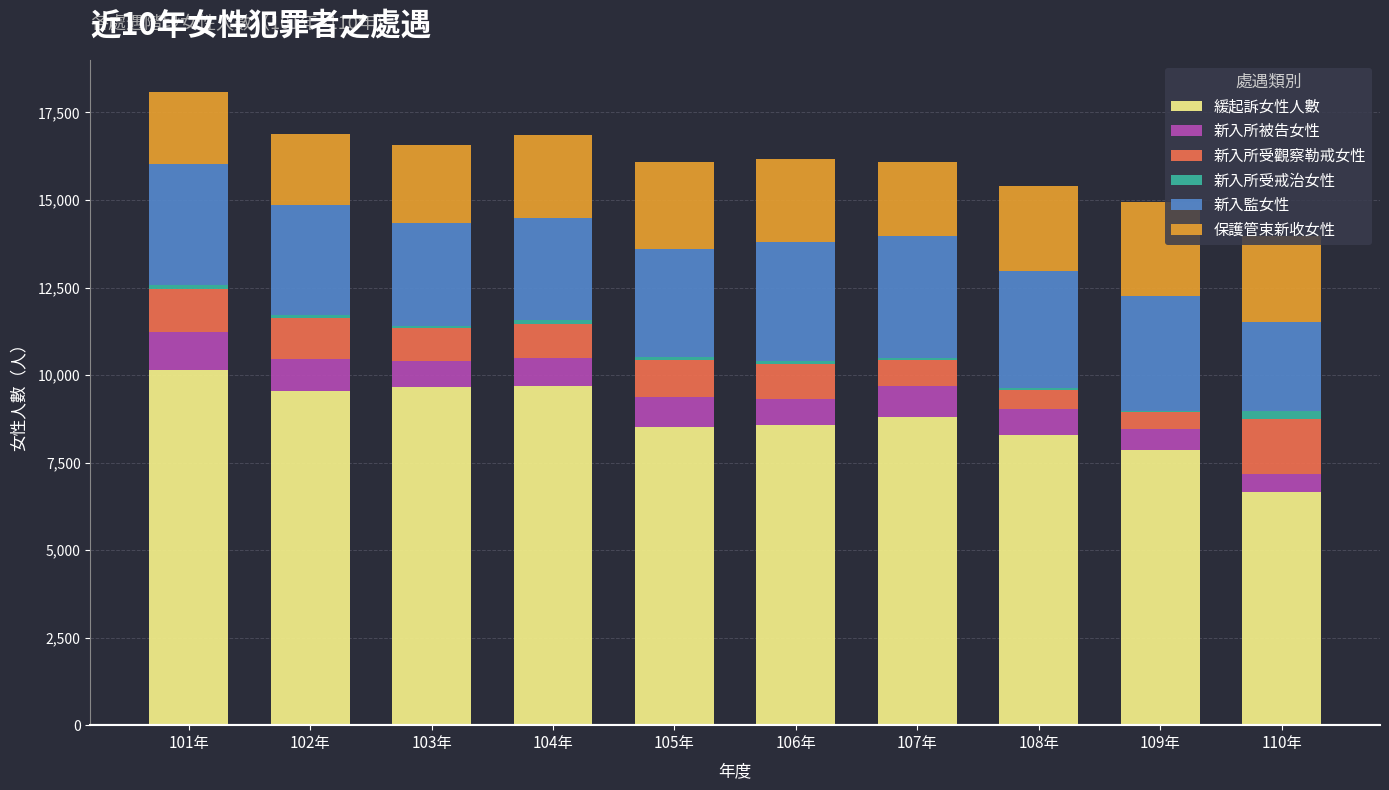

What is the highest value of the 緩起訴女性人數 series?

10138